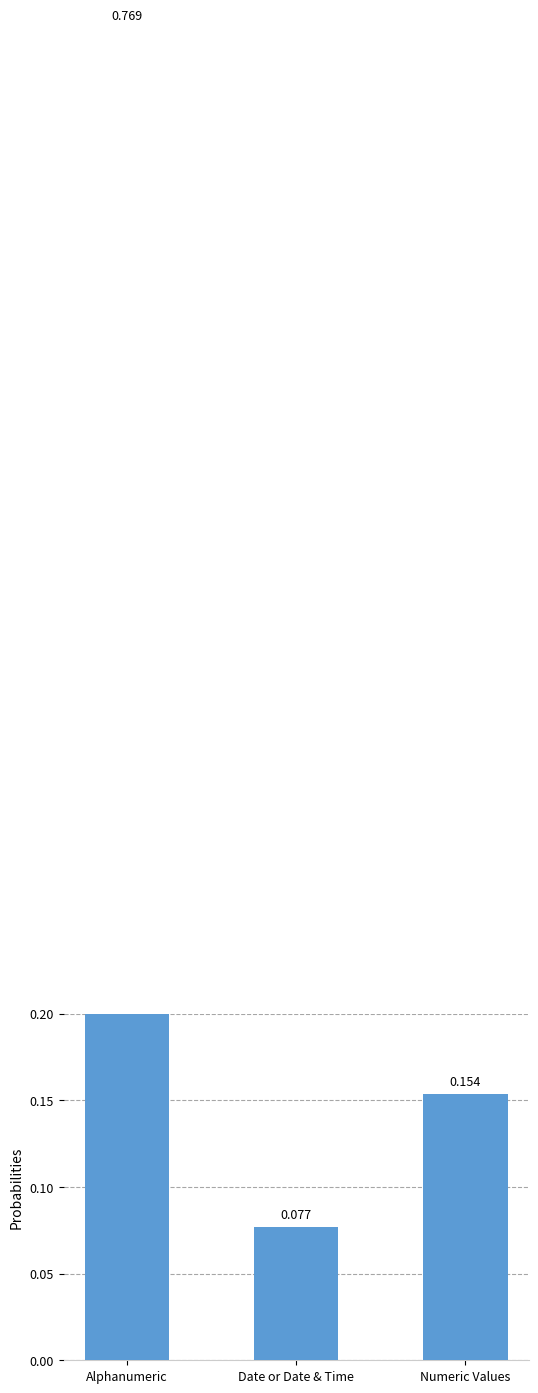

What is the minimum value shown in the chart?

0.1